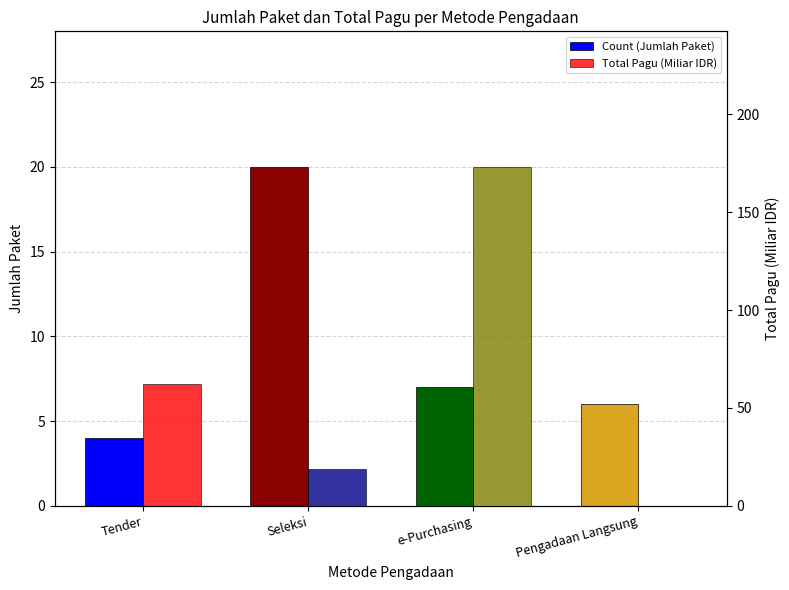

What is the greatest value displayed?

173.1